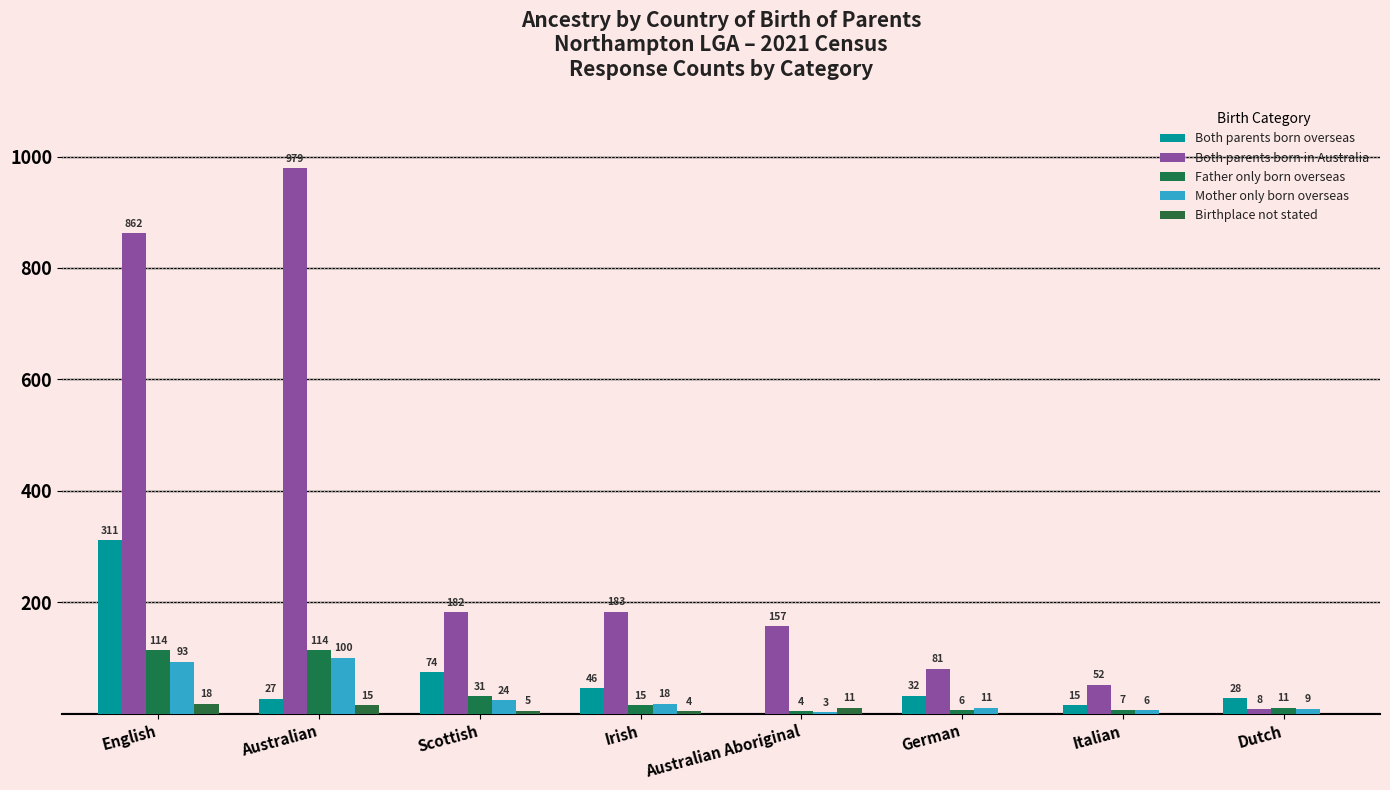

What is the sum of all Both parents born in Australia values?

2504